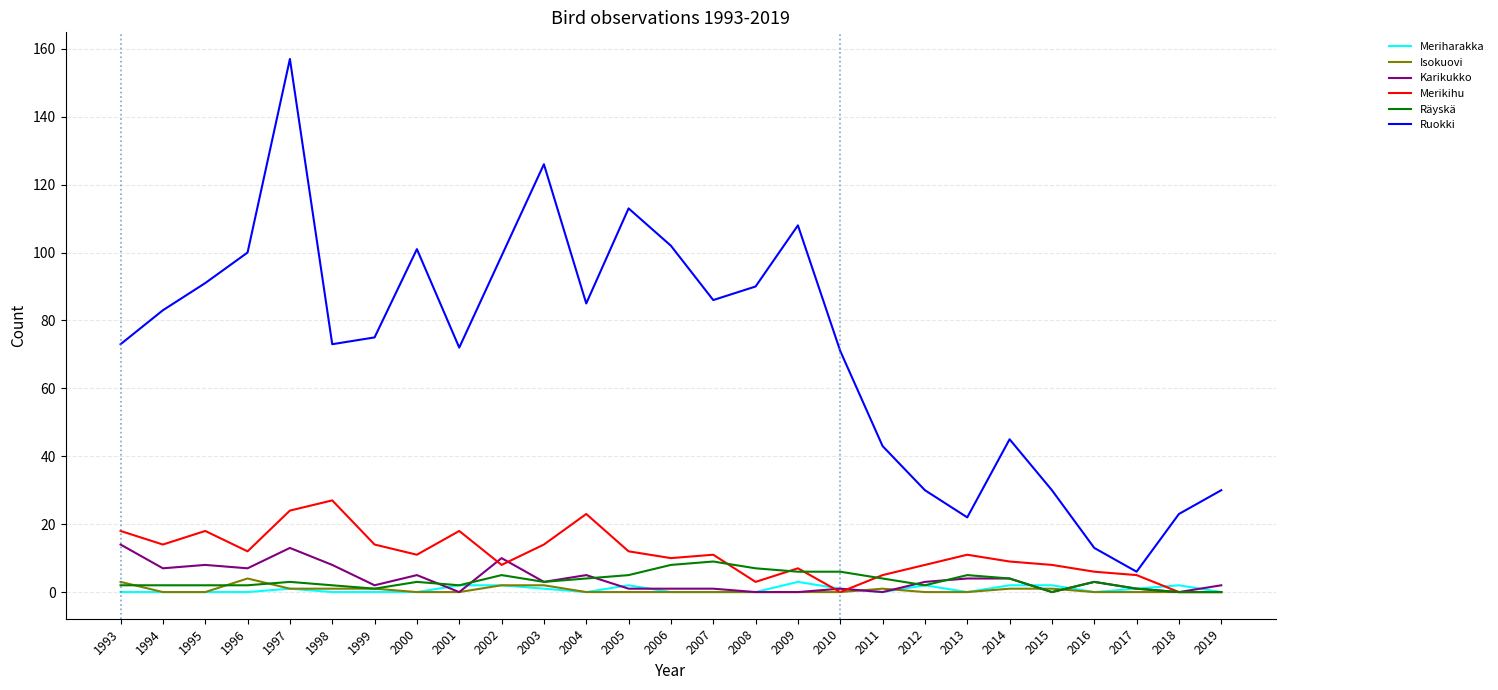

At which category is the sum across all series the highest?

1997